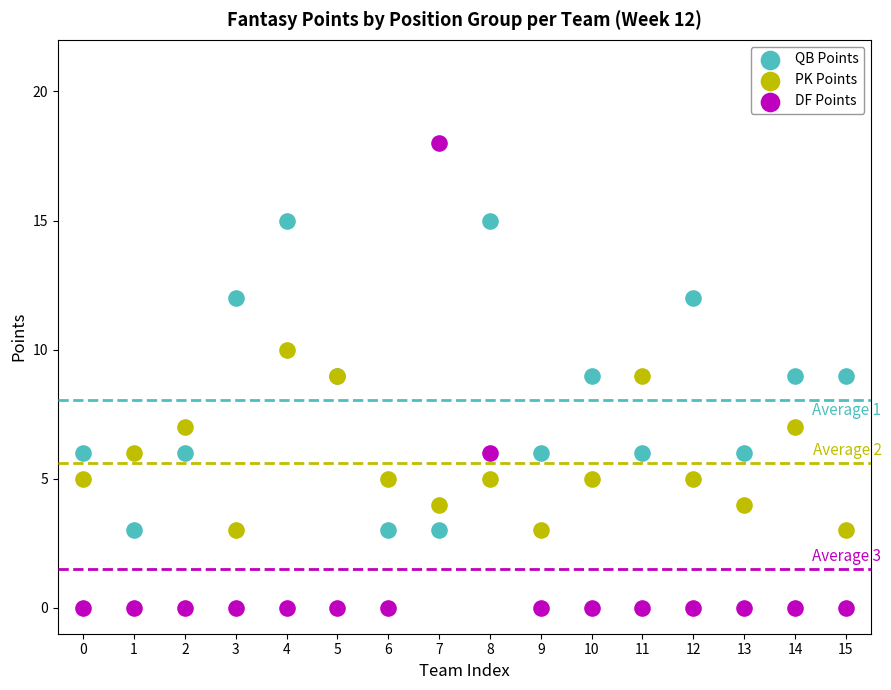

Which series reaches the minimum Y coordinate?

DF Points